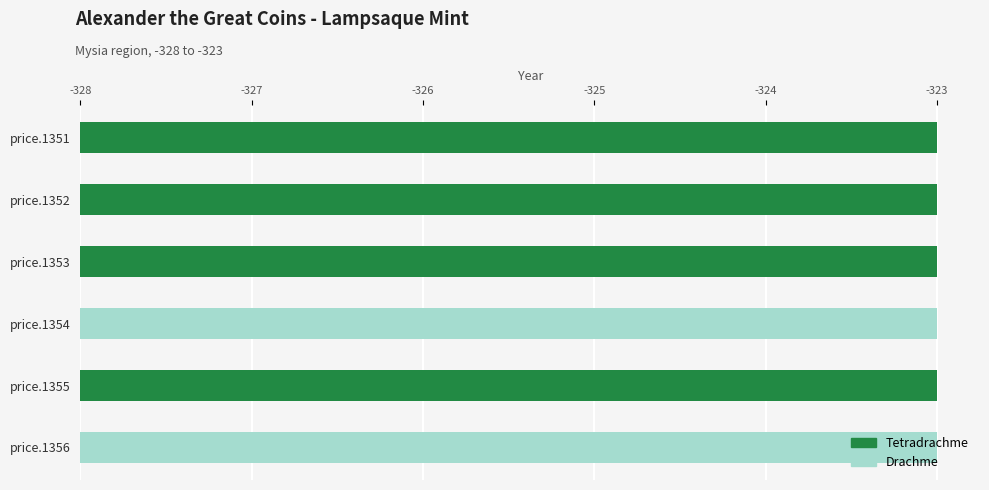

The value of Jusqu'a l'annee at Demeter facing with two torches is -447. True or false?

False